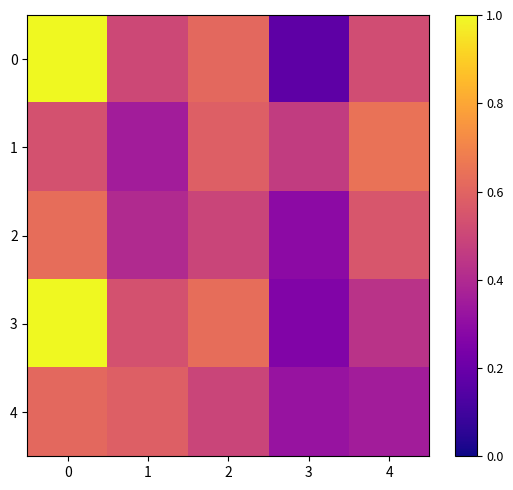

How many distinct data groups are displayed?

5